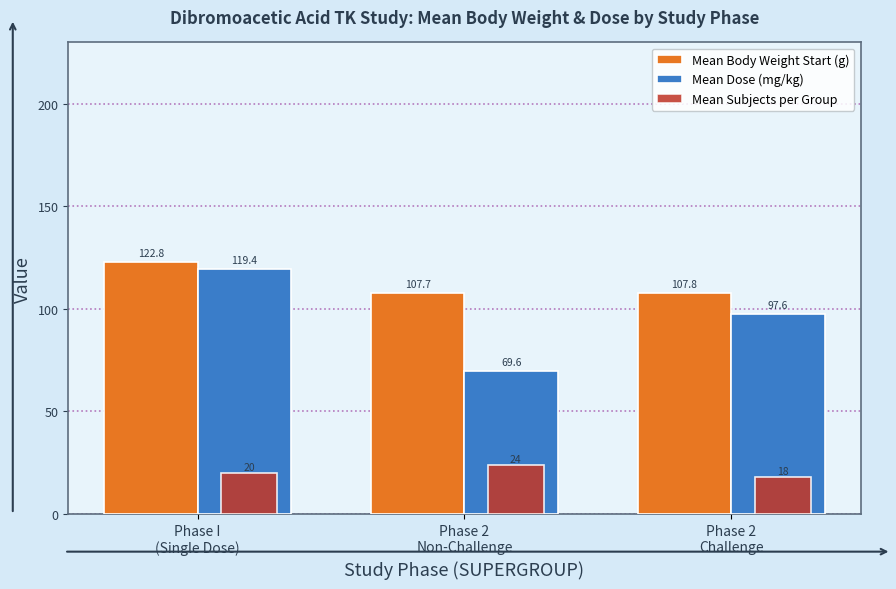

What is the label of the 1st bar from the right?

Phase 2
Challenge